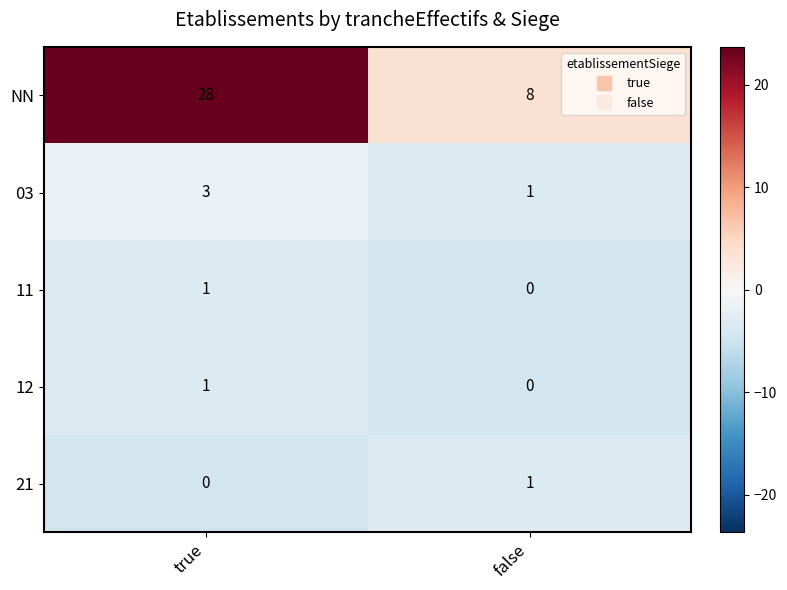

Which series has the largest total across all categories?

NN